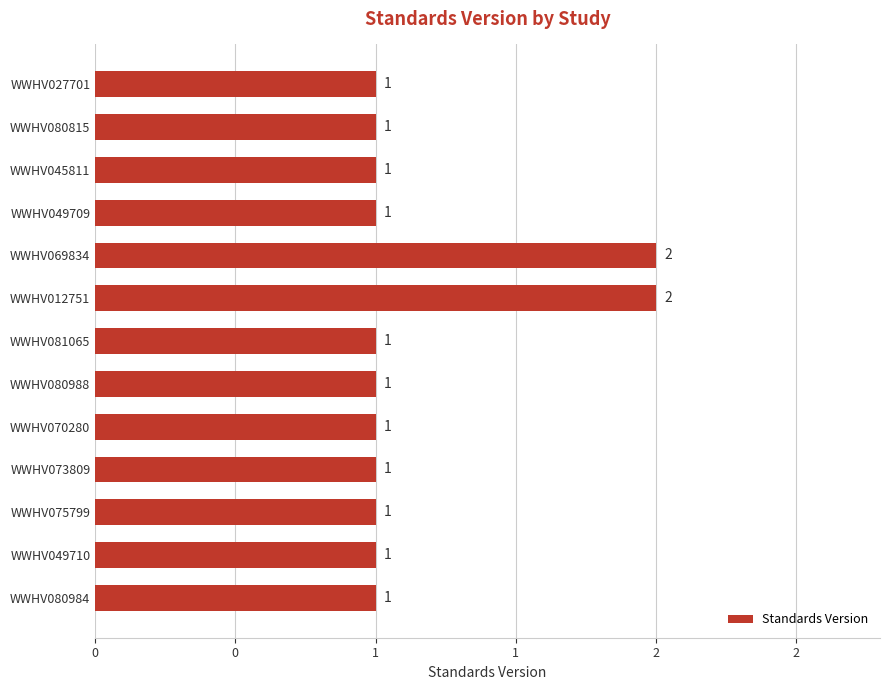

Count the values in the range 1 to 2.

13